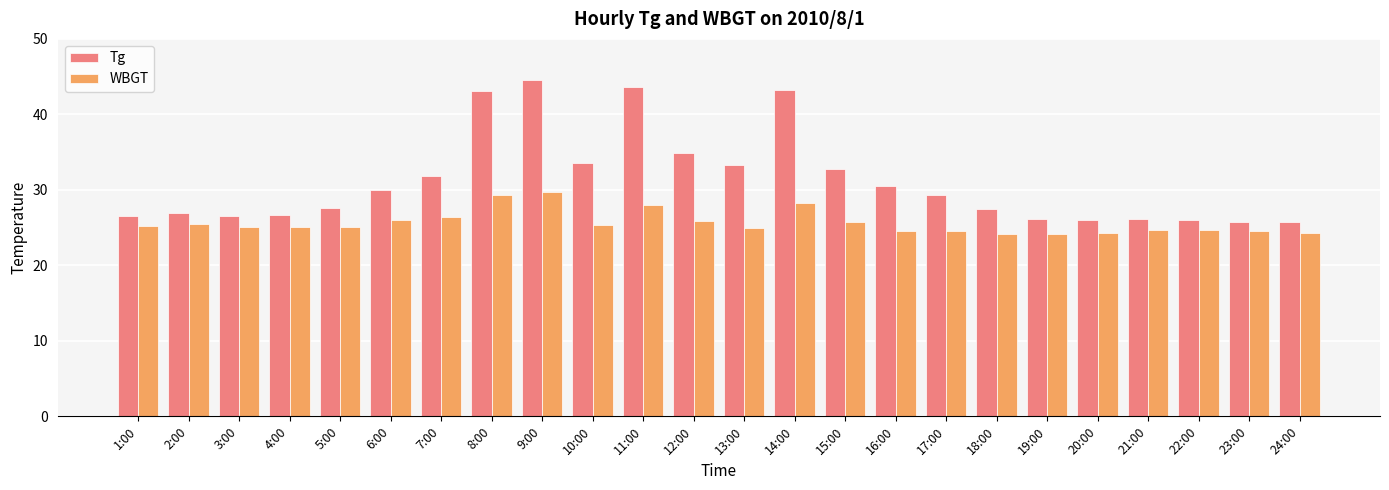

Where does the Tg series first go above 29?

6:00